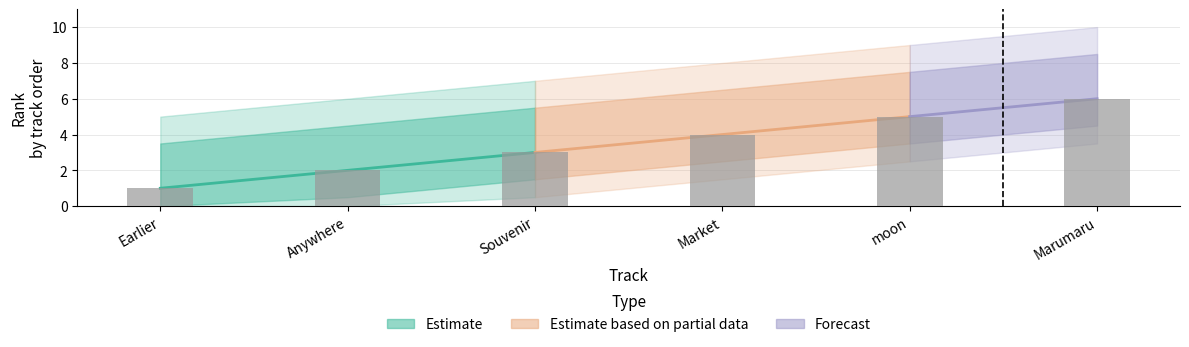

The value at Souvenir is 1. True or false?

False